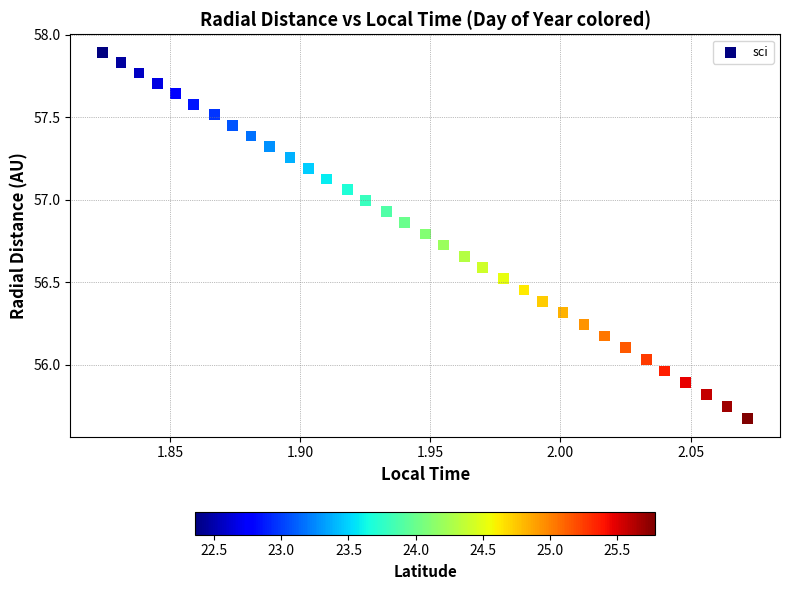

What is the range of Y values (max minus min)?

2.2